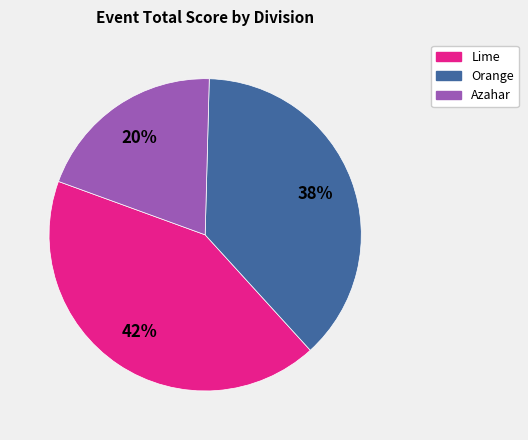

To the nearest percent, what is the difference between the largest and smallest slice percentages?

22%